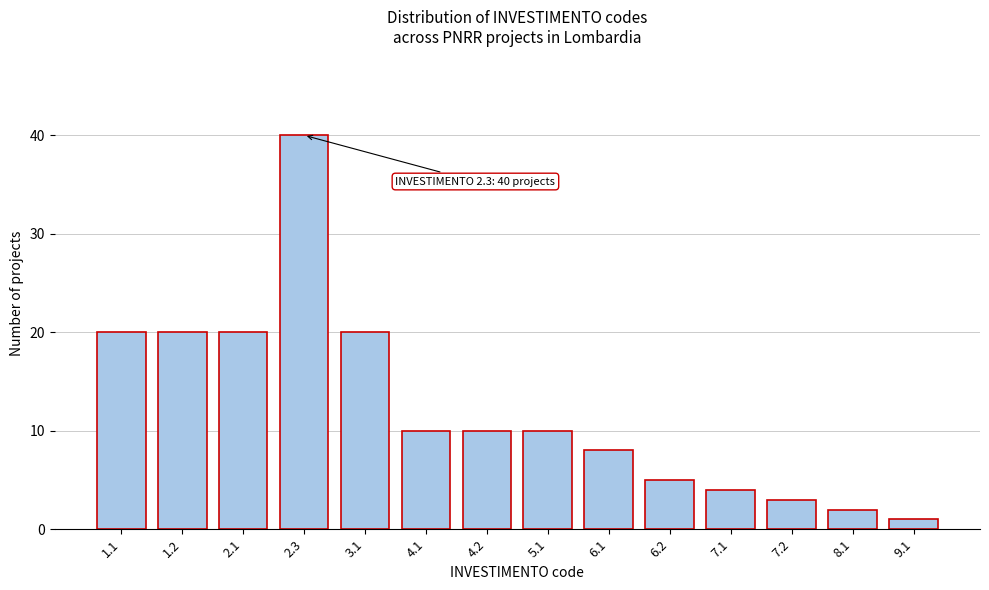

Reading left to right, list all the values displayed in this chart.

20	20	20	40	20	10	10	10	8	5	4	3	2	1